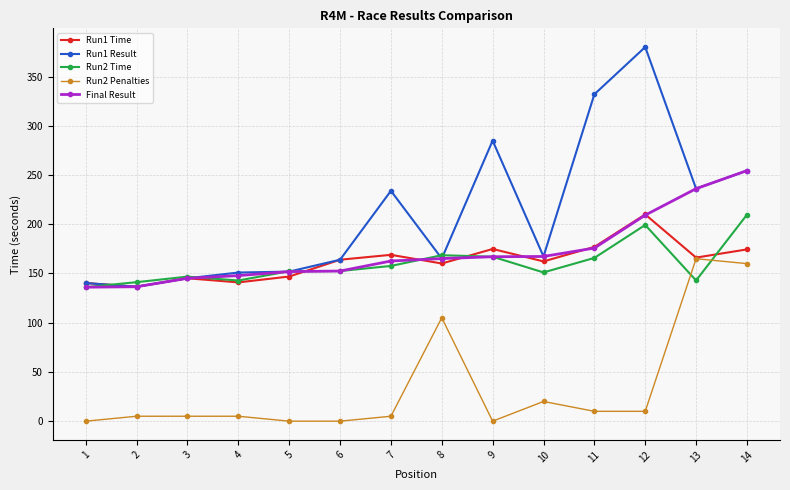

True or false: Run2 Penalties has a value of 0.0 at 5.

True